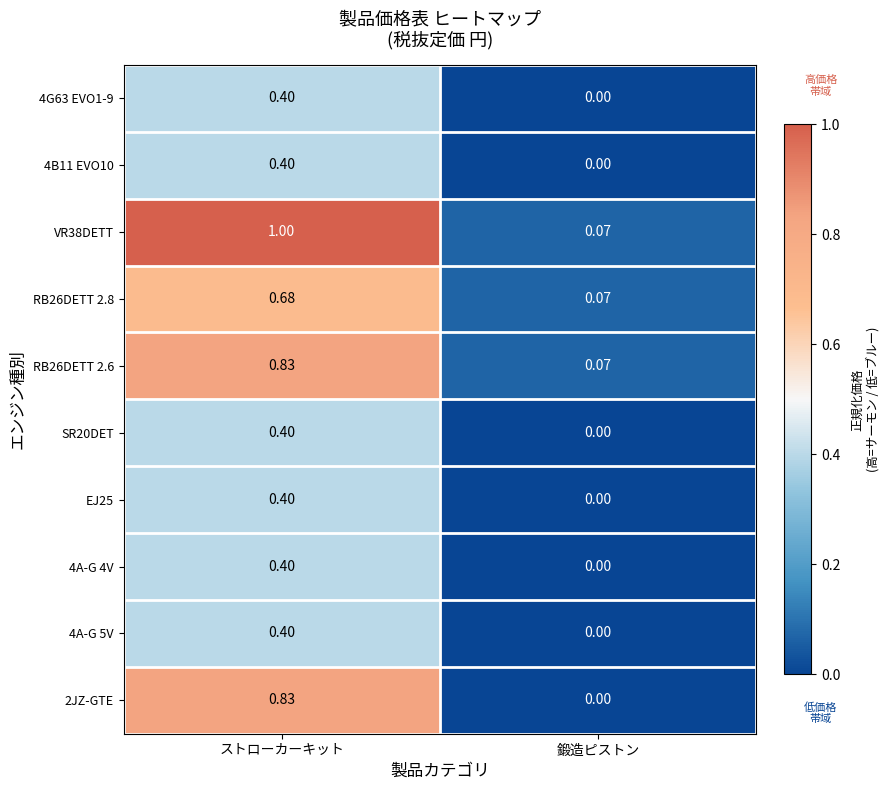

Count the number of categories in the chart.

2